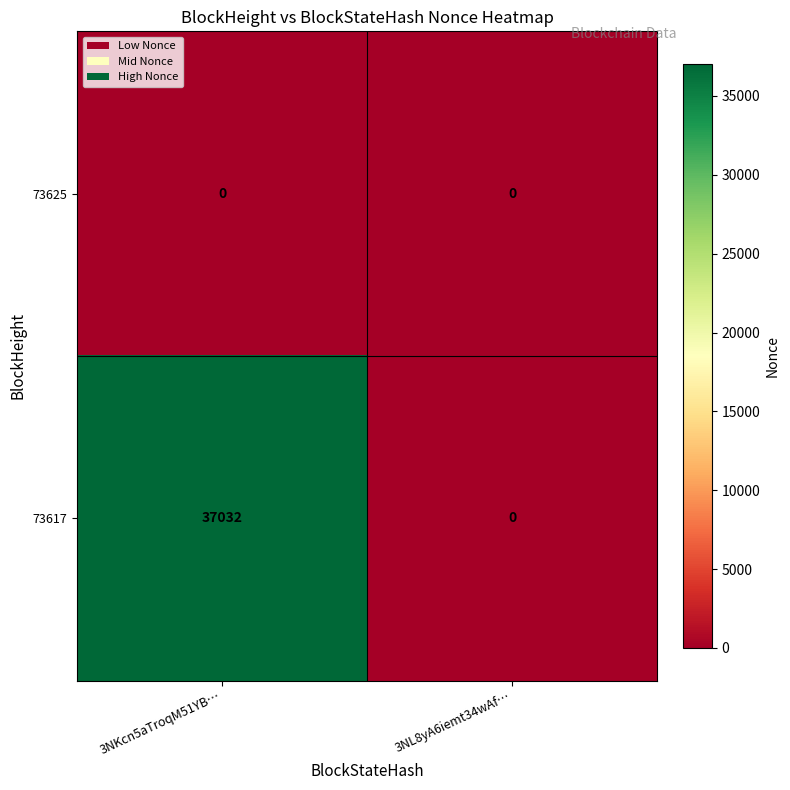

Which series changed the most between 3NKcn5aTroqM51YB… and 3NL8yA6iemt34wAf…?

73617